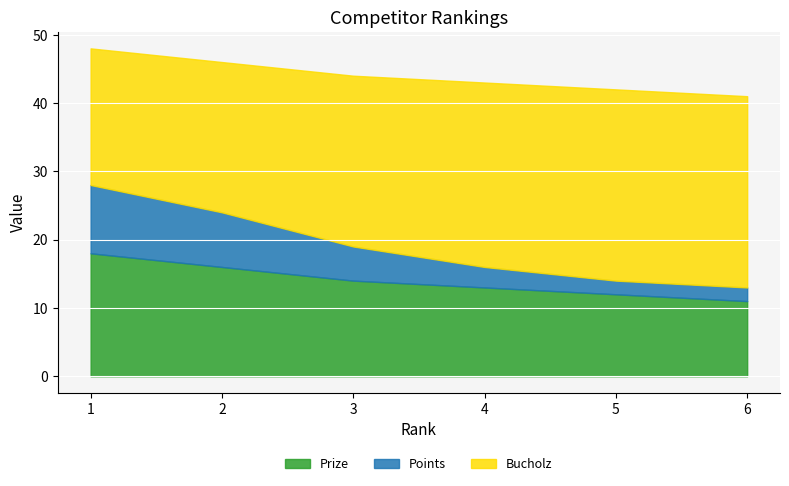

Which label corresponds to the smallest value in the chart?

5